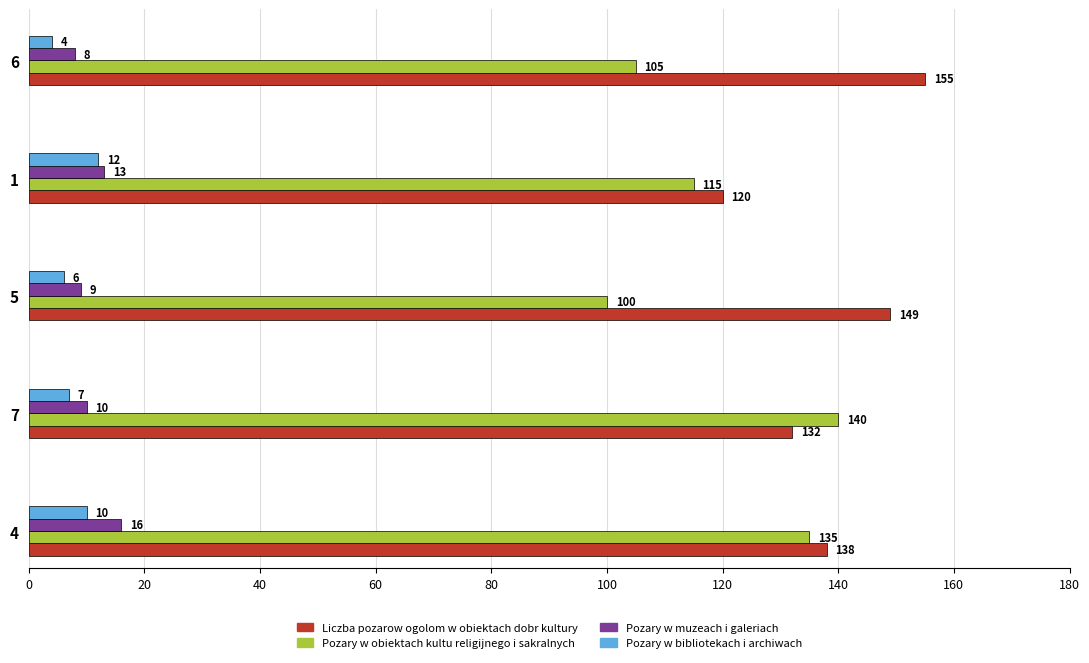

How many data points in Liczba pozarow ogolom w obiektach dobr kultury are less than 138?

2